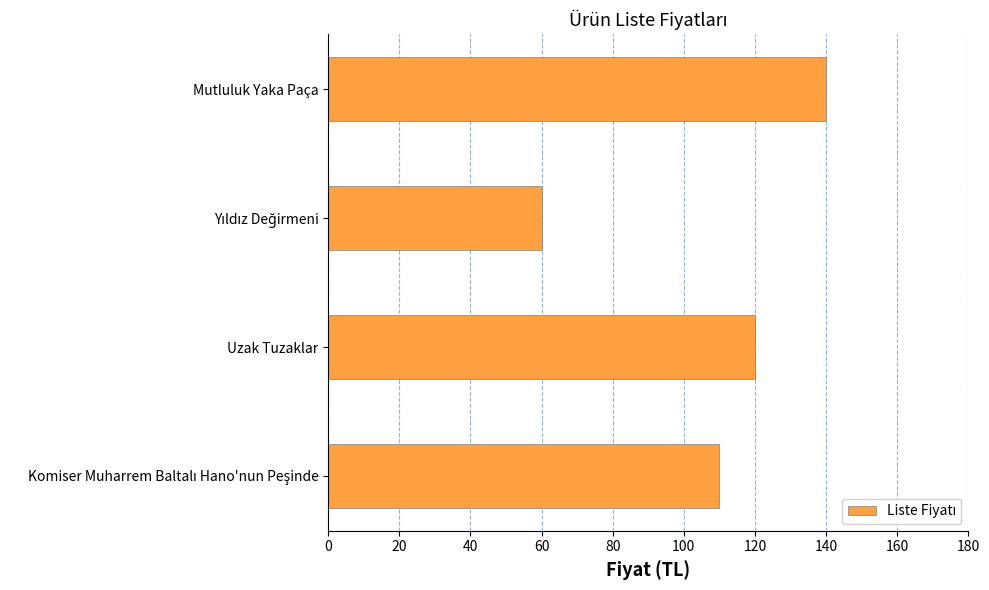

Count the number of data series in this chart.

1